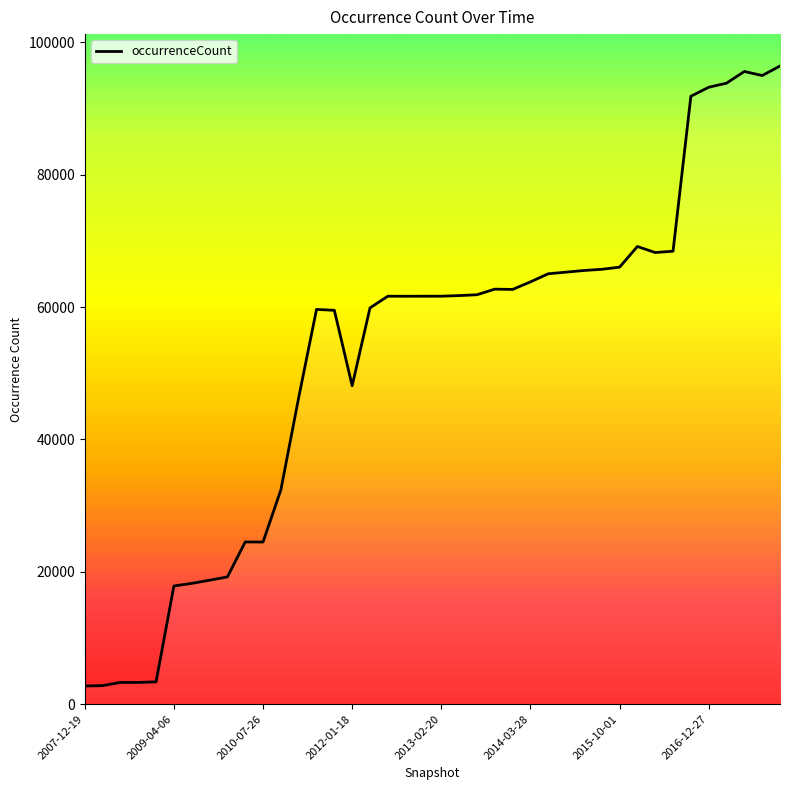

What is the average value?

52579